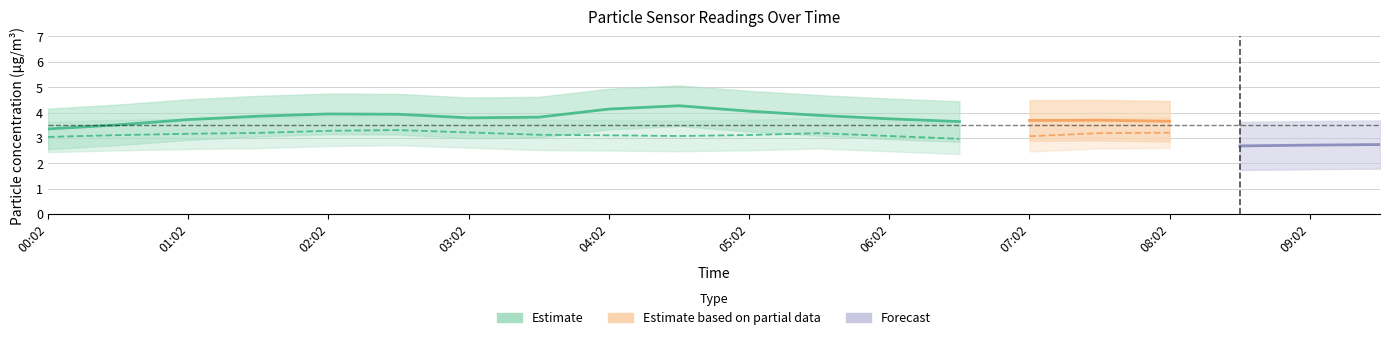

The SDS_P1 series shows 4.6 at 05:32. True or false?

True